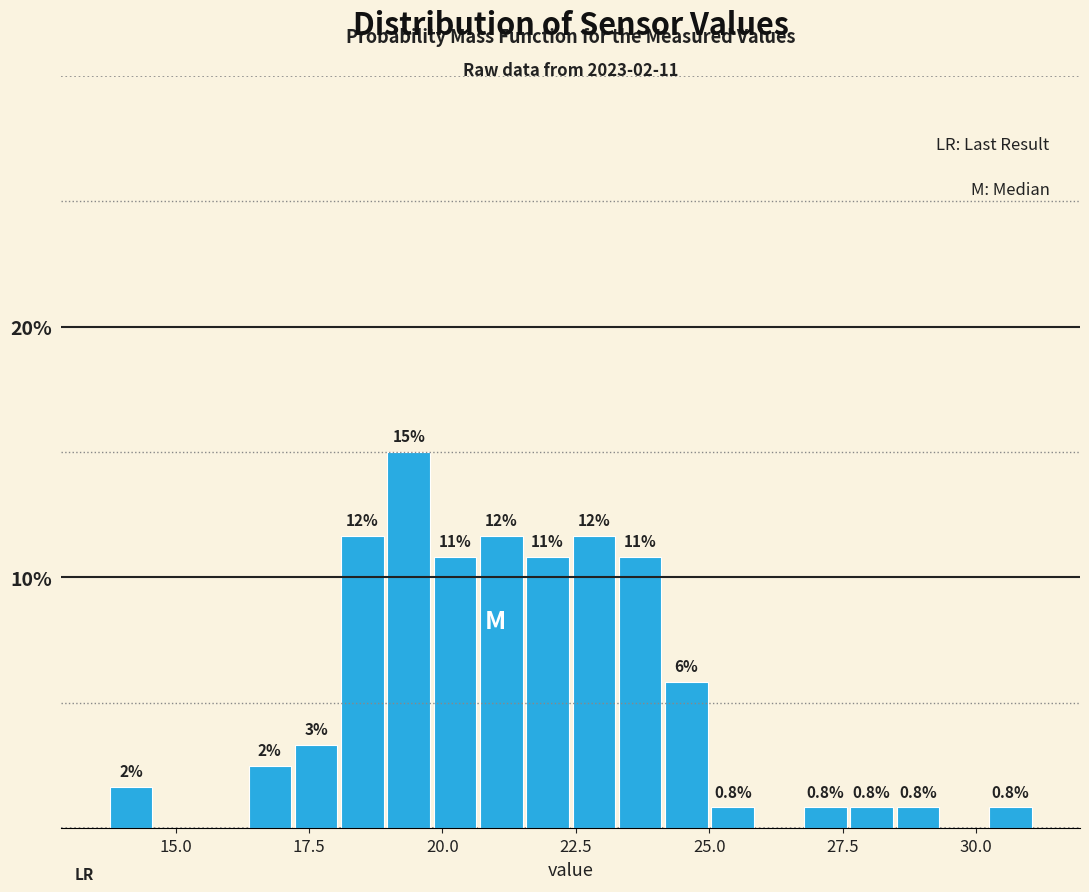

Around what value on the x-axis is the tallest bar? Give the approximate position of its centre, as read against the axis.

19.5